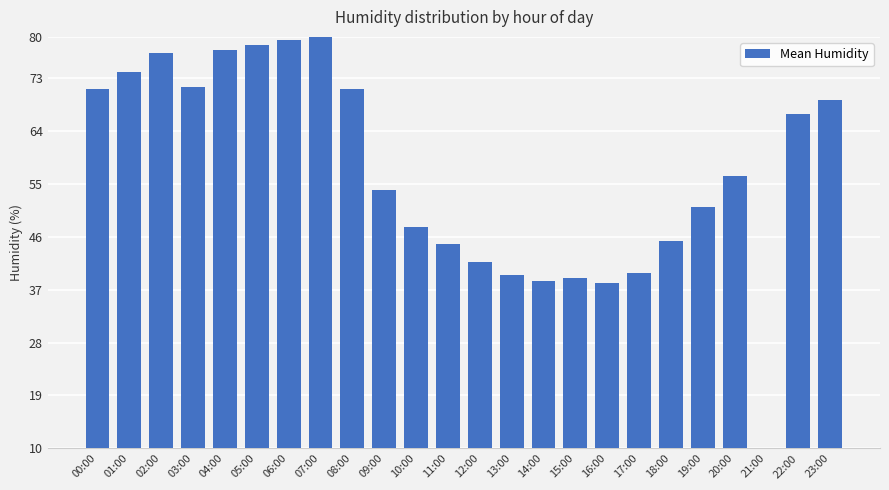

True or false: the data shows 41.7 at 12:00.

True